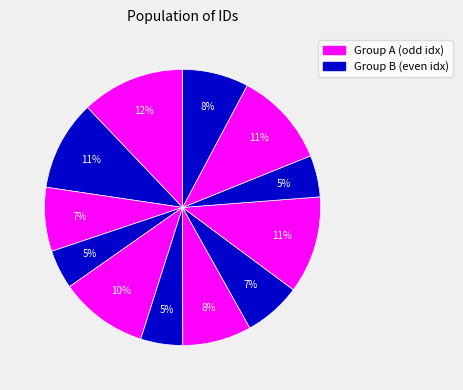

Count the number of slices in the pie.

12